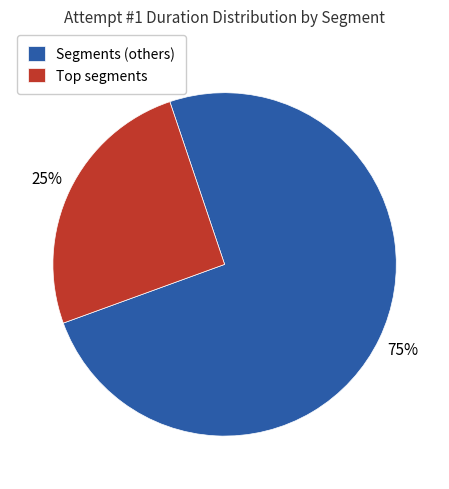

Is there a majority slice in this chart?

Yes